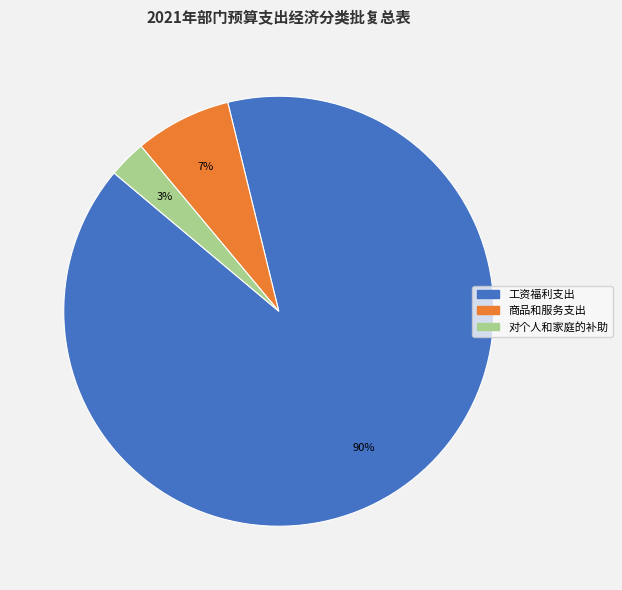

To the nearest percent, what is the average slice percentage?

33%